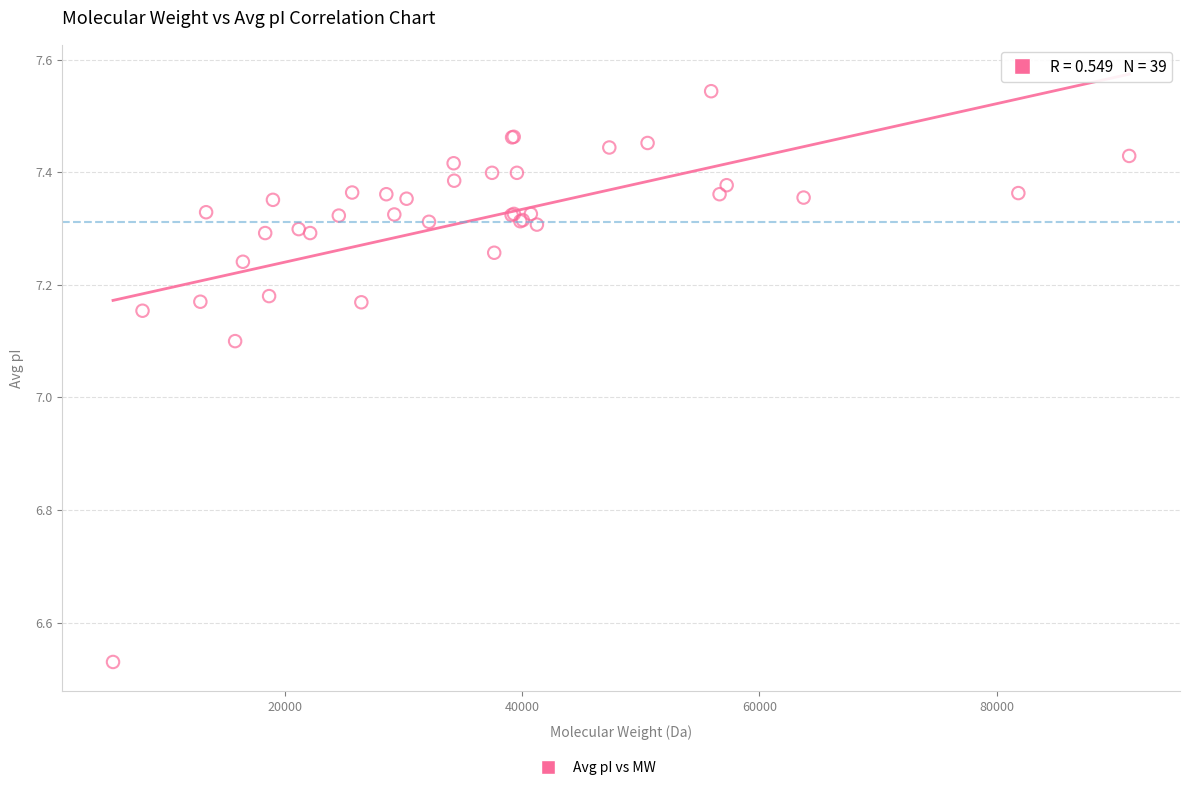

What Y value in the scatter plot is closest to 7?

7.1